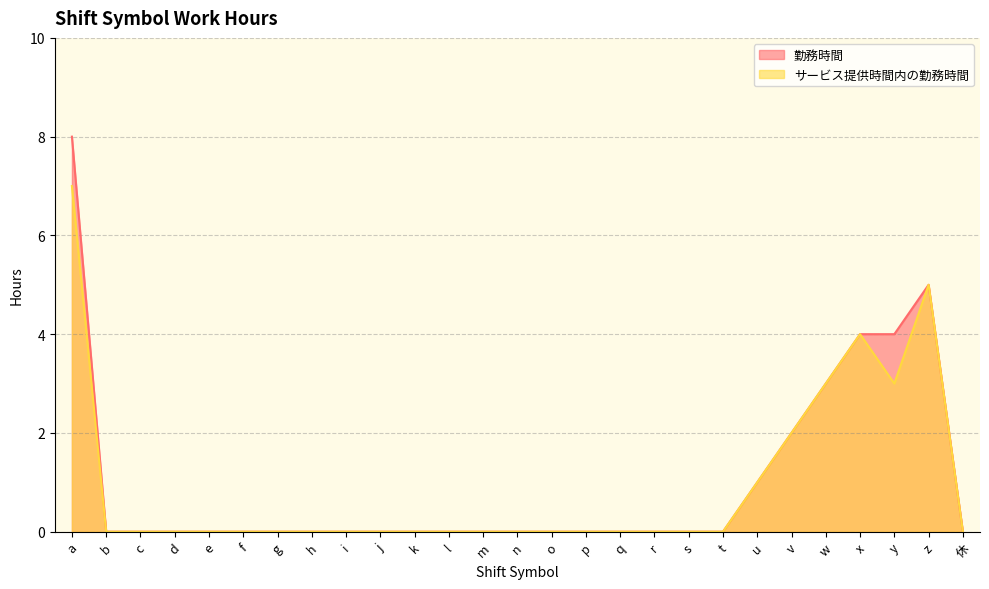

Is it true that 勤務時間 equals 1 at x?

False